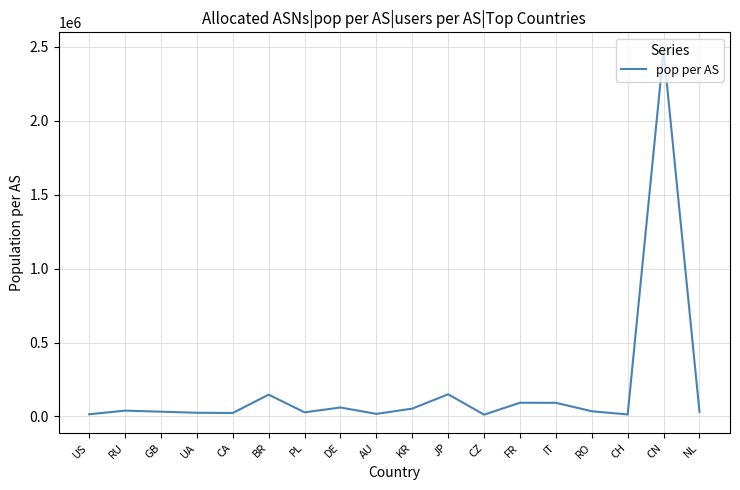

Read the value at JP.

150114